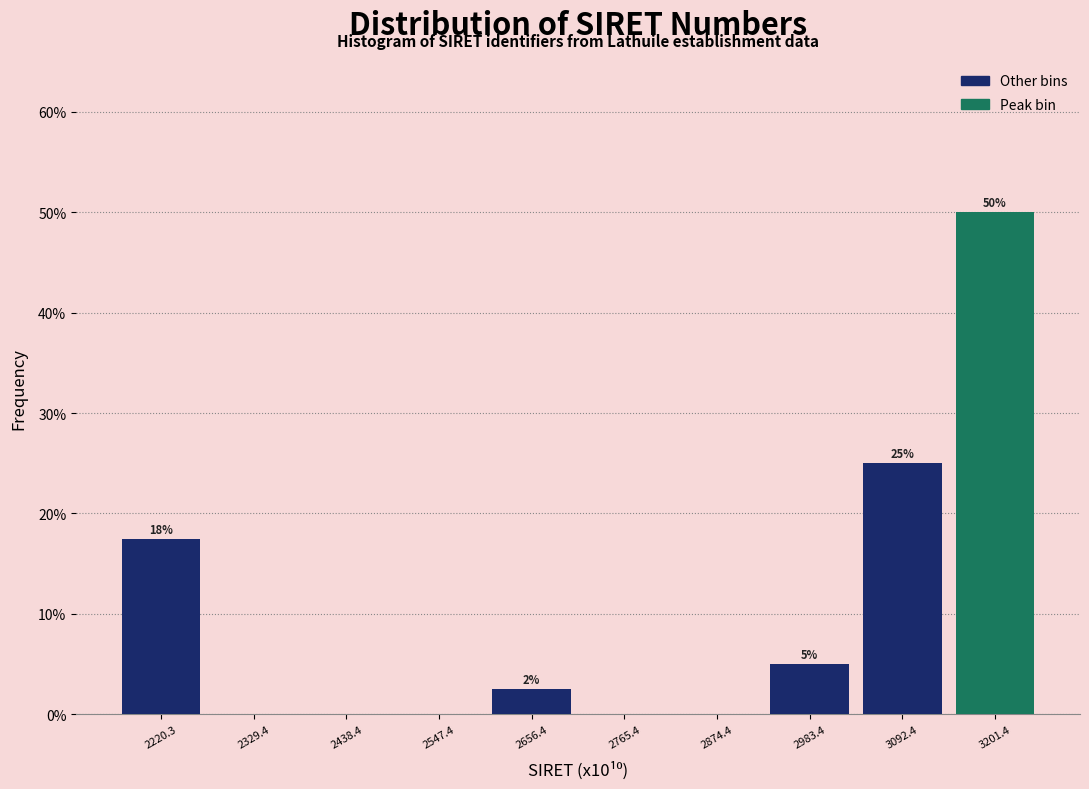

True or false: the data shows -19.4 at 2765.4.

False